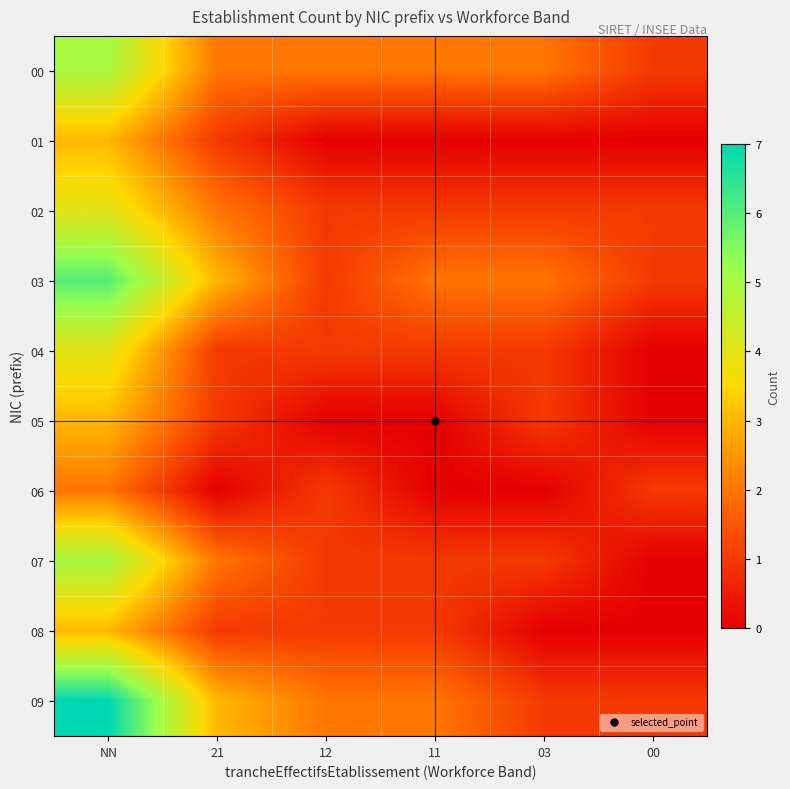

Which series has the widest spread of values?

09